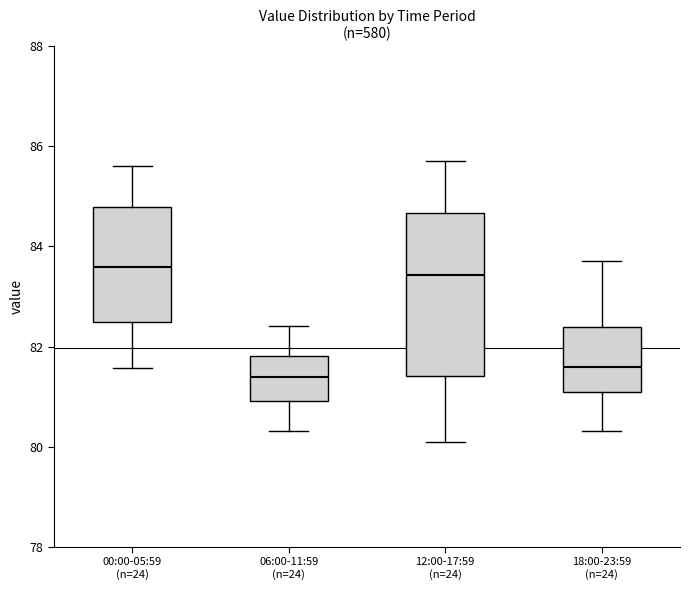

Reading left to right, transcribe this box plot: for each box, give where its median line is, the range the box spans, and where its two whiskers end, as read against the y-axis. The values are not printed on the chart, so give them approximately, as read against the axis.

00:00-05:59 (n=24): median 83.6, box 82.4 to 84.8, whiskers 81.6 to 85.6
06:00-11:59 (n=24): median 81.4, box 81.0 to 81.8, whiskers 80.4 to 82.4
12:00-17:59 (n=24): median 83.4, box 81.4 to 84.6, whiskers 80.2 to 85.8
18:00-23:59 (n=24): median 81.6, box 81.0 to 82.4, whiskers 80.4 to 83.8